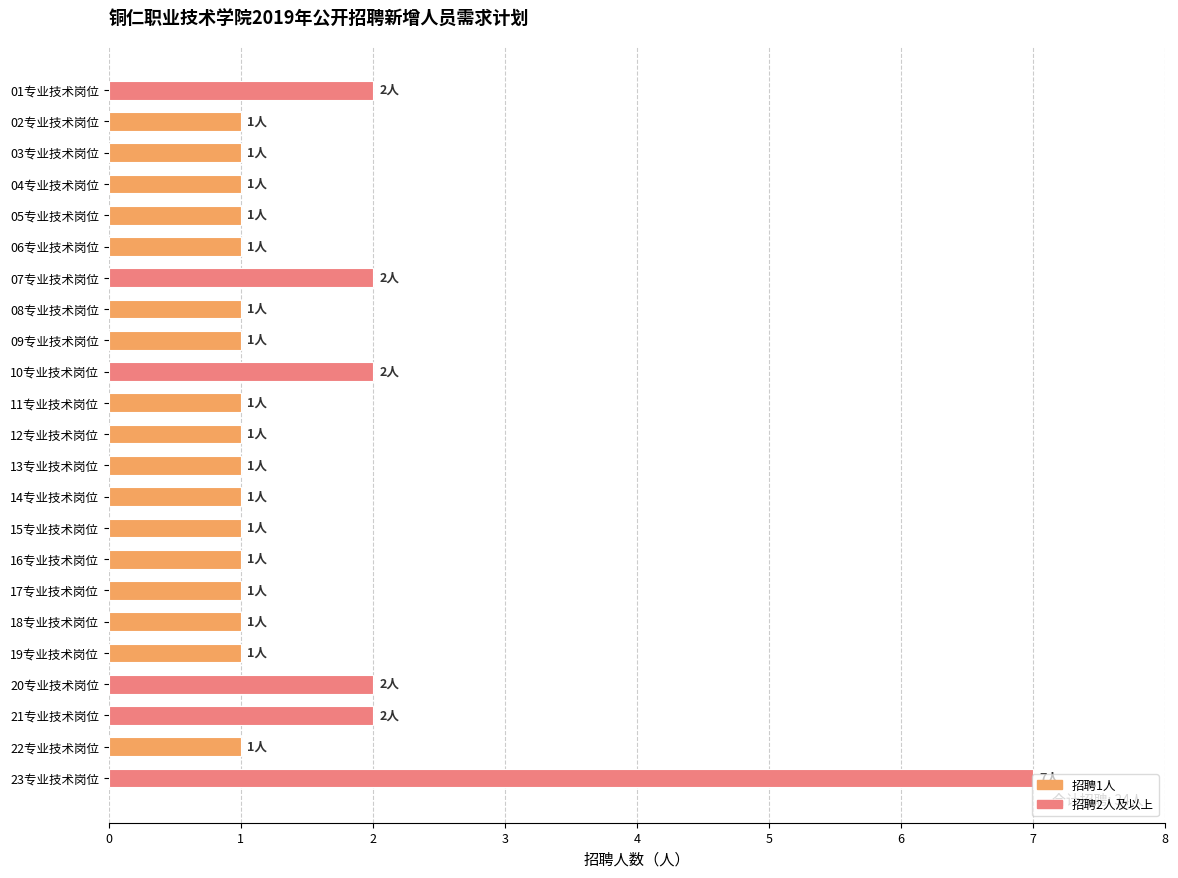

What is the maximum value shown in the chart?

7